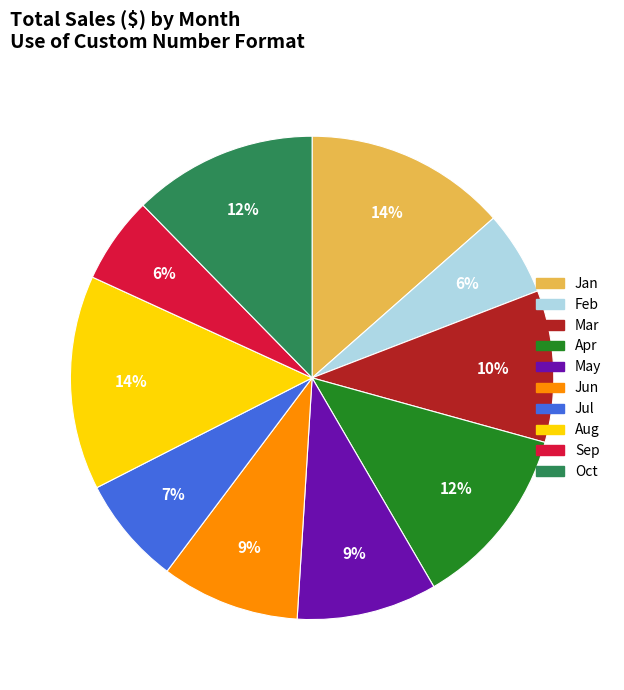

To the nearest percent, what is the combined percentage of Jul and Feb?

13%